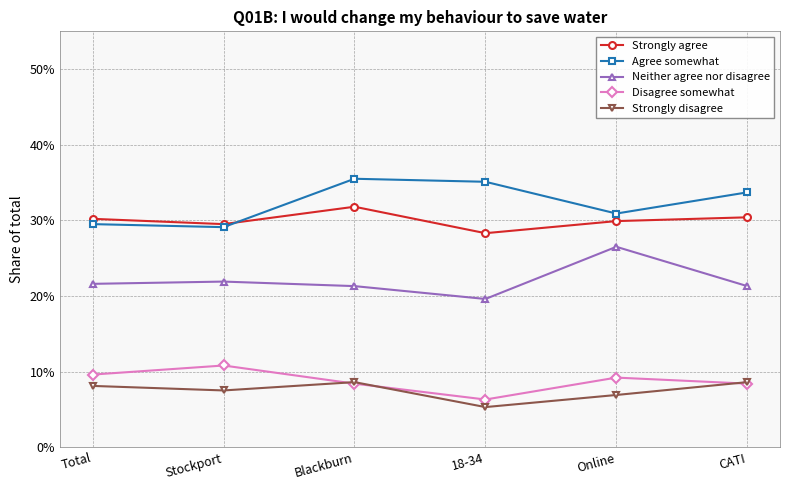

Does the chart have visible grid lines?

Yes